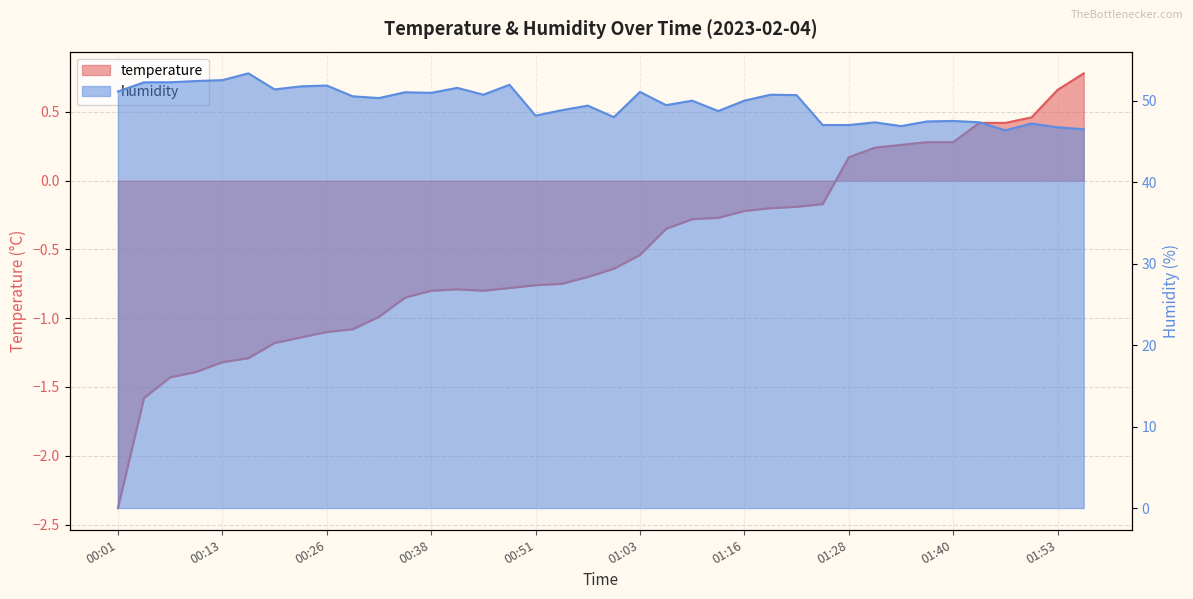

Does the chart have visible grid lines?

Yes